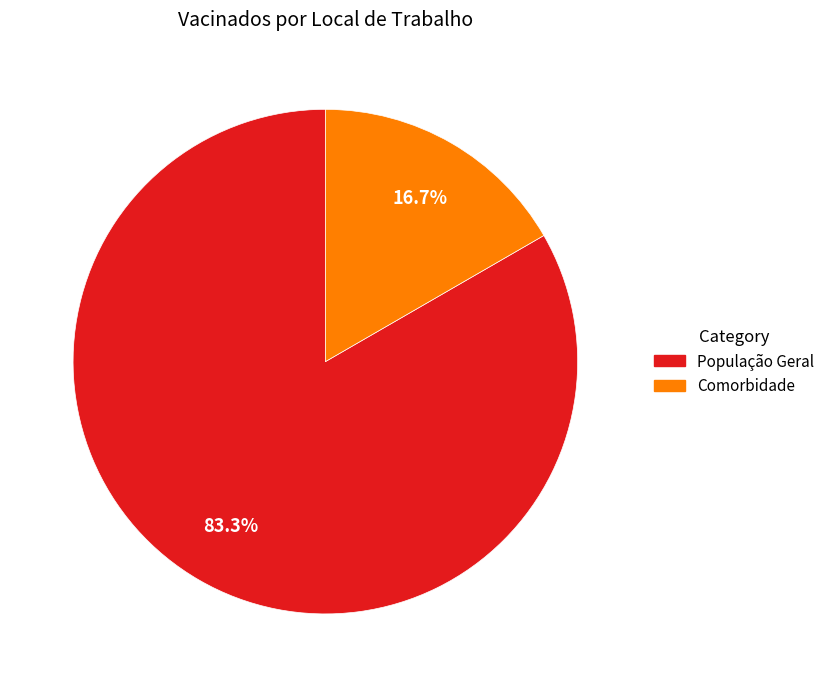

What is the majority slice?

População Geral